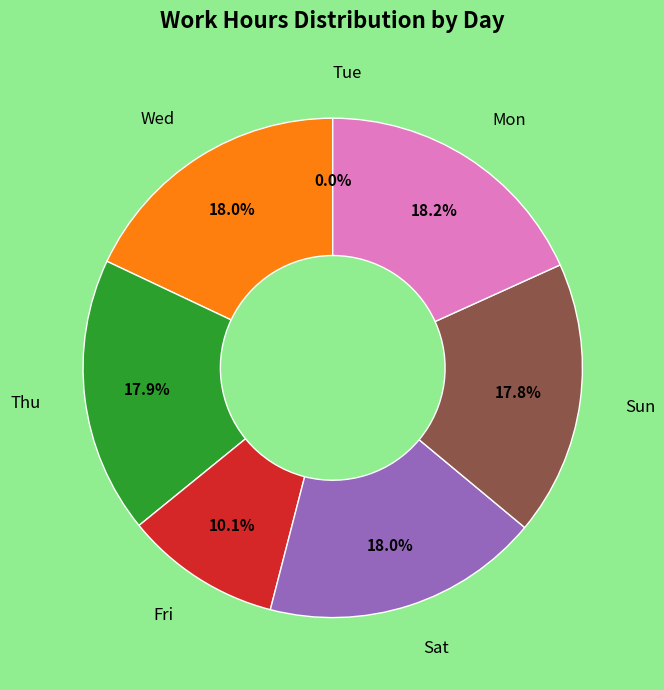

What is the change in value from Tue to Sun?

+11.4